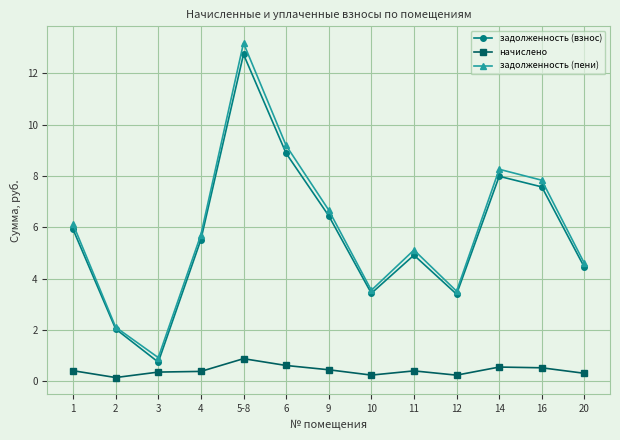

What is the total value across all series at 2?

4.3